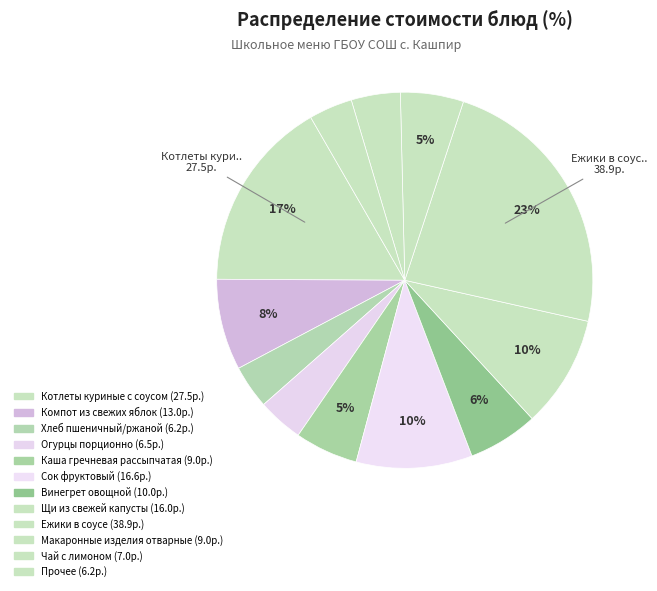

Is there a majority slice in this chart?

No